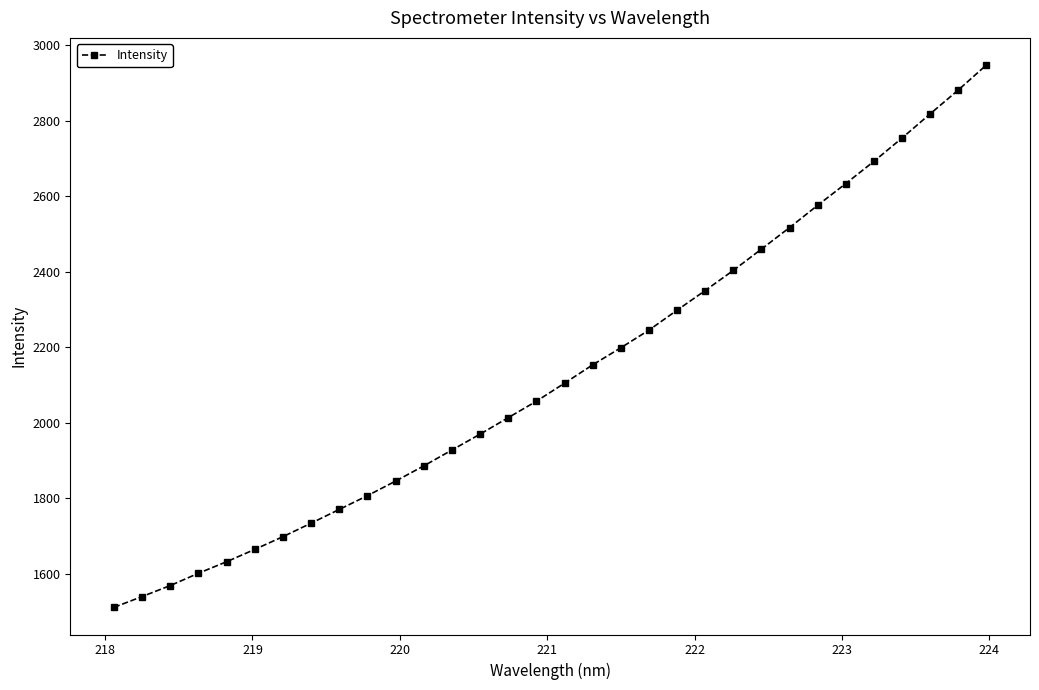

What is the value of the 24th point from the left?

2459.5